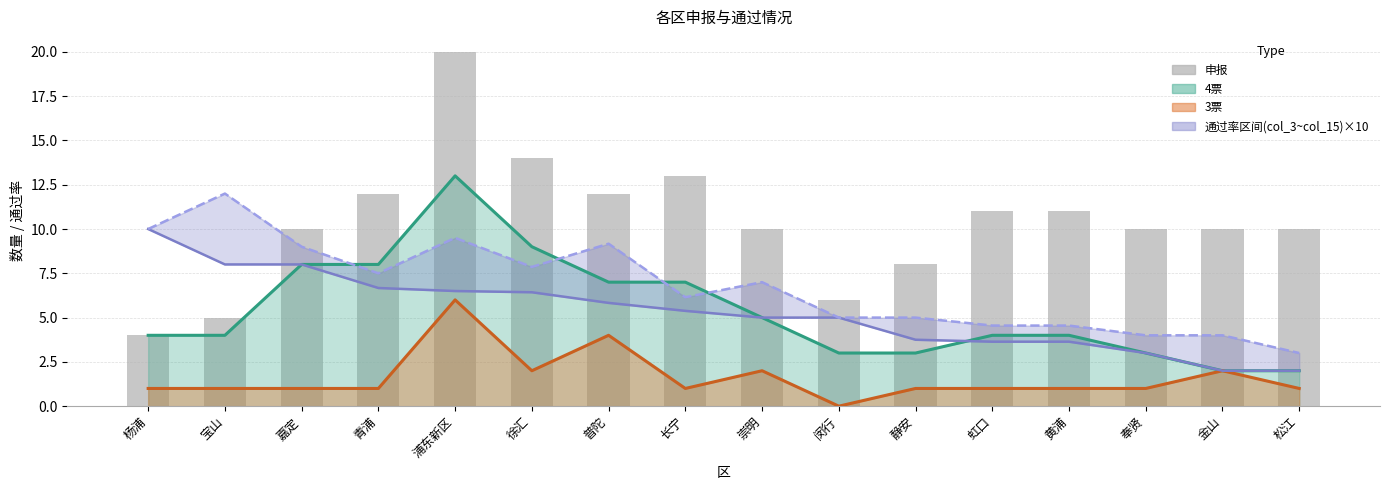

Are the bars horizontal?

No